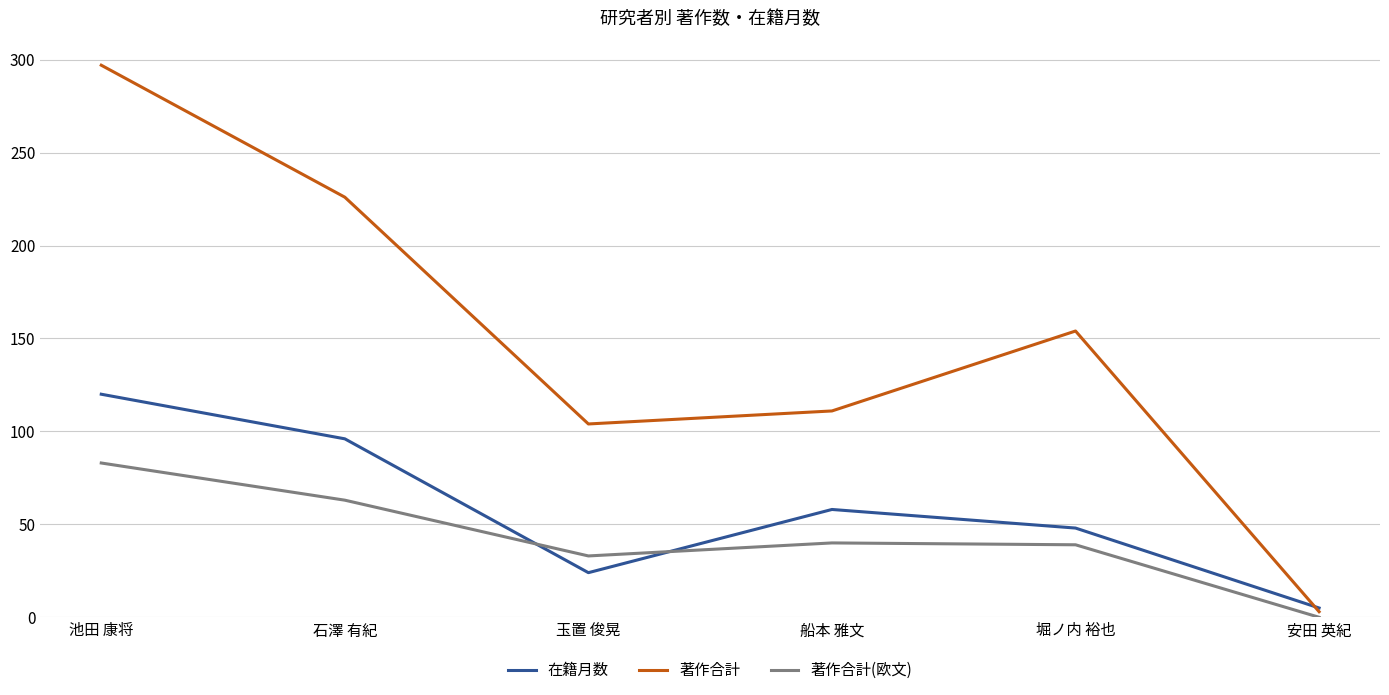

How many lines are shown in the chart?

3